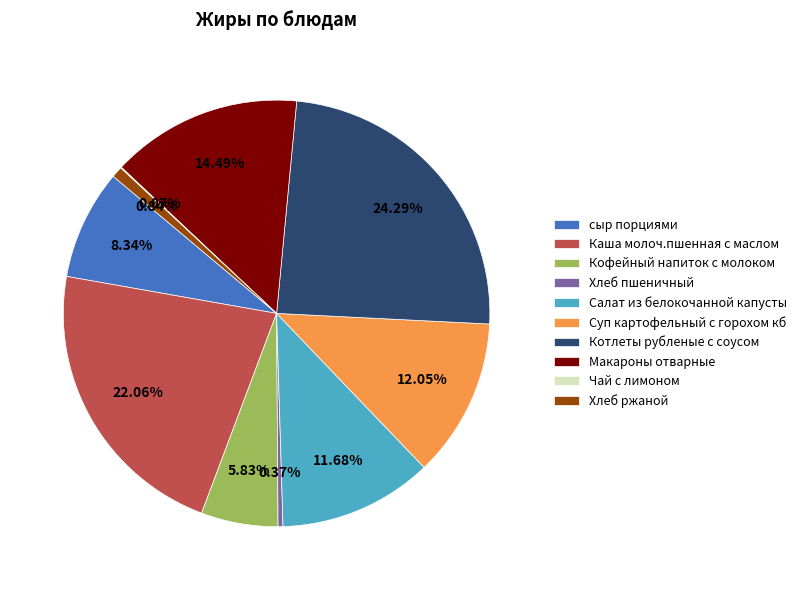

The Суп картофельный с горохом кб slice represents 12% of the pie. True or false?

True